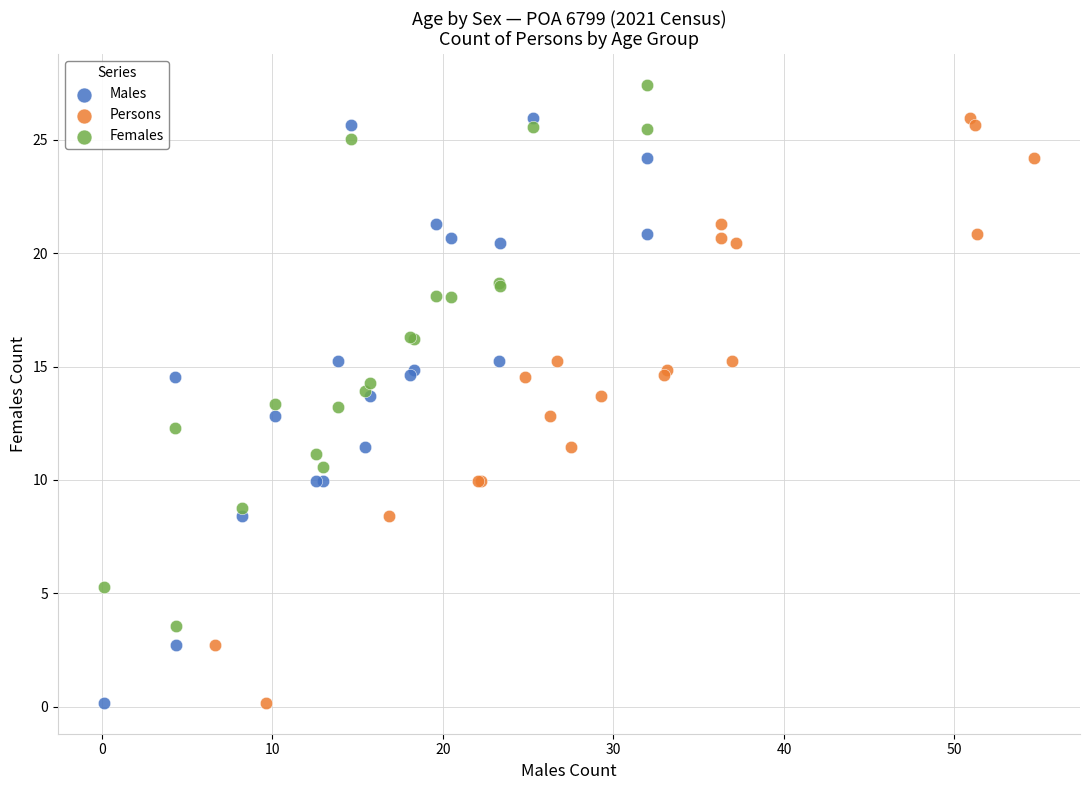

Which series contains the highest Y value?

Females